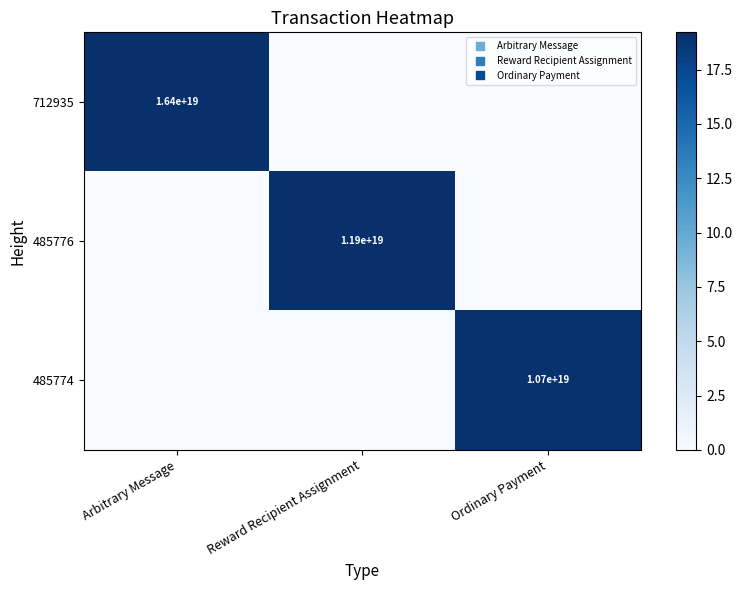

Is the value of 485776 at Arbitrary Message greater than the value of 485774 at Ordinary Payment?

No